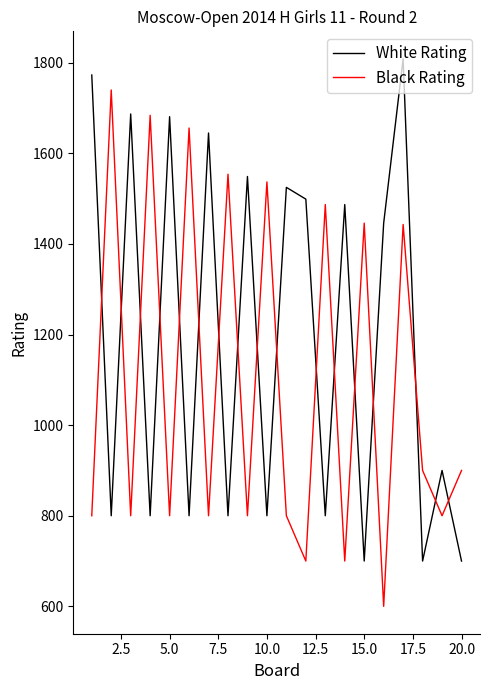

What is the difference between the maximum and minimum values in the White Rating series?

1109